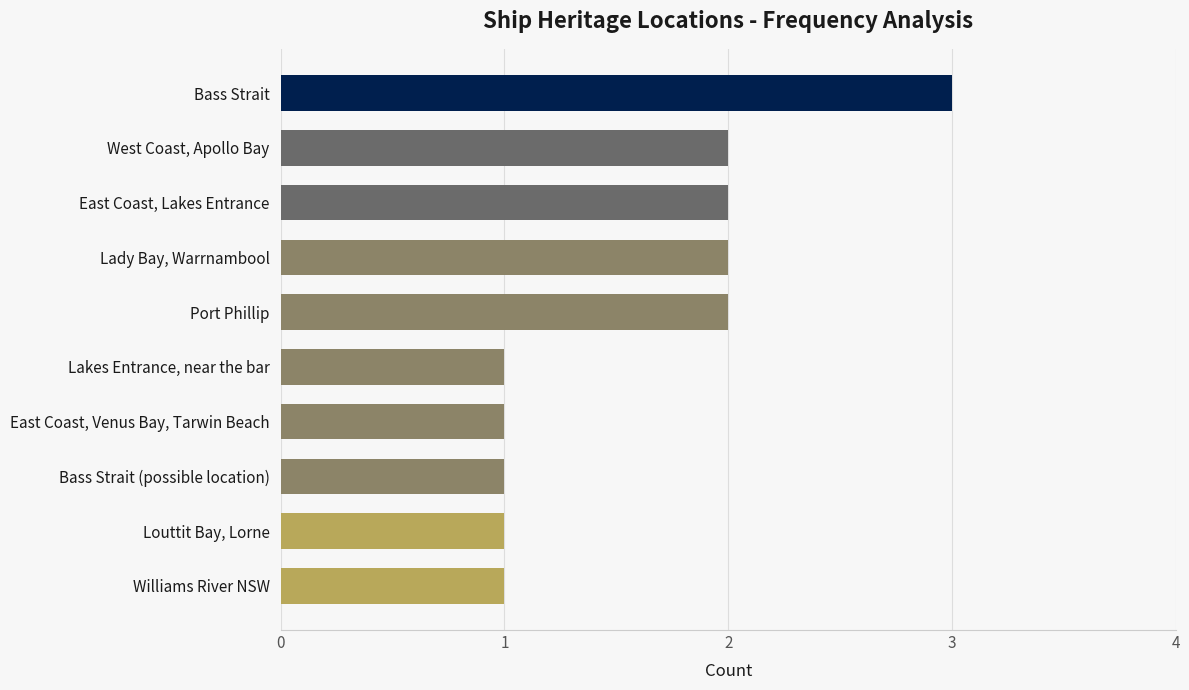

What is the greatest value displayed?

3